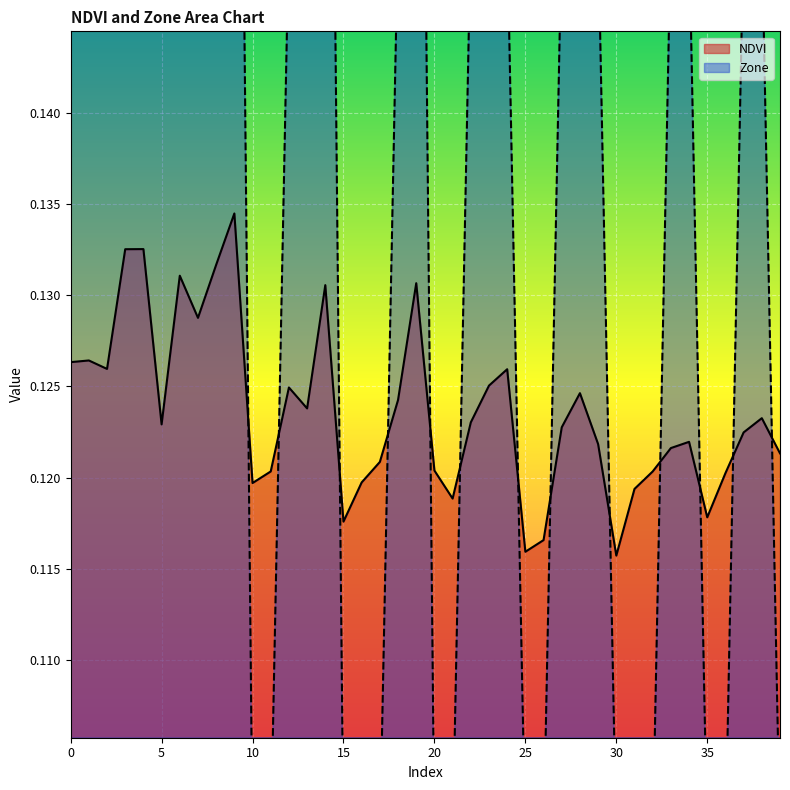

How many lines are shown in the chart?

2